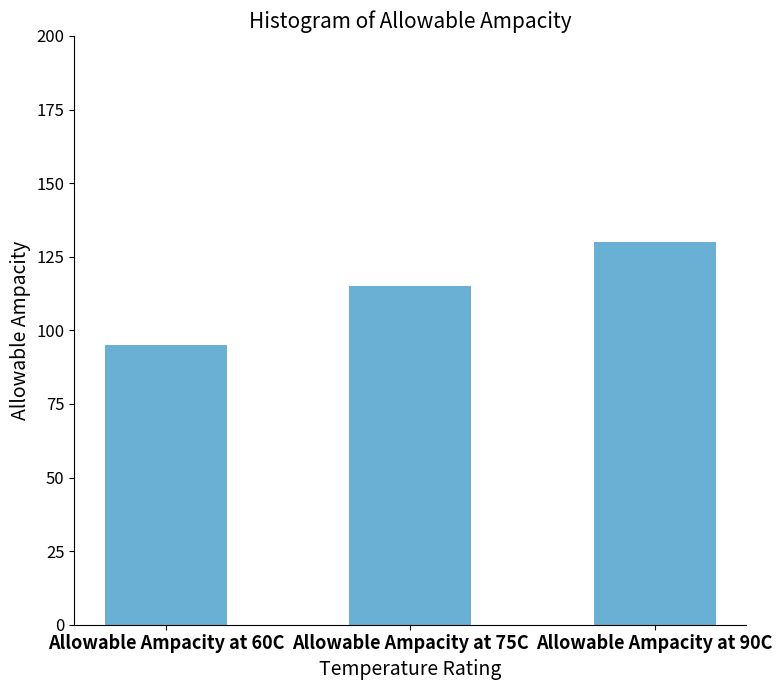

What is the label of the 2nd bar from the right?

Allowable Ampacity at 75C